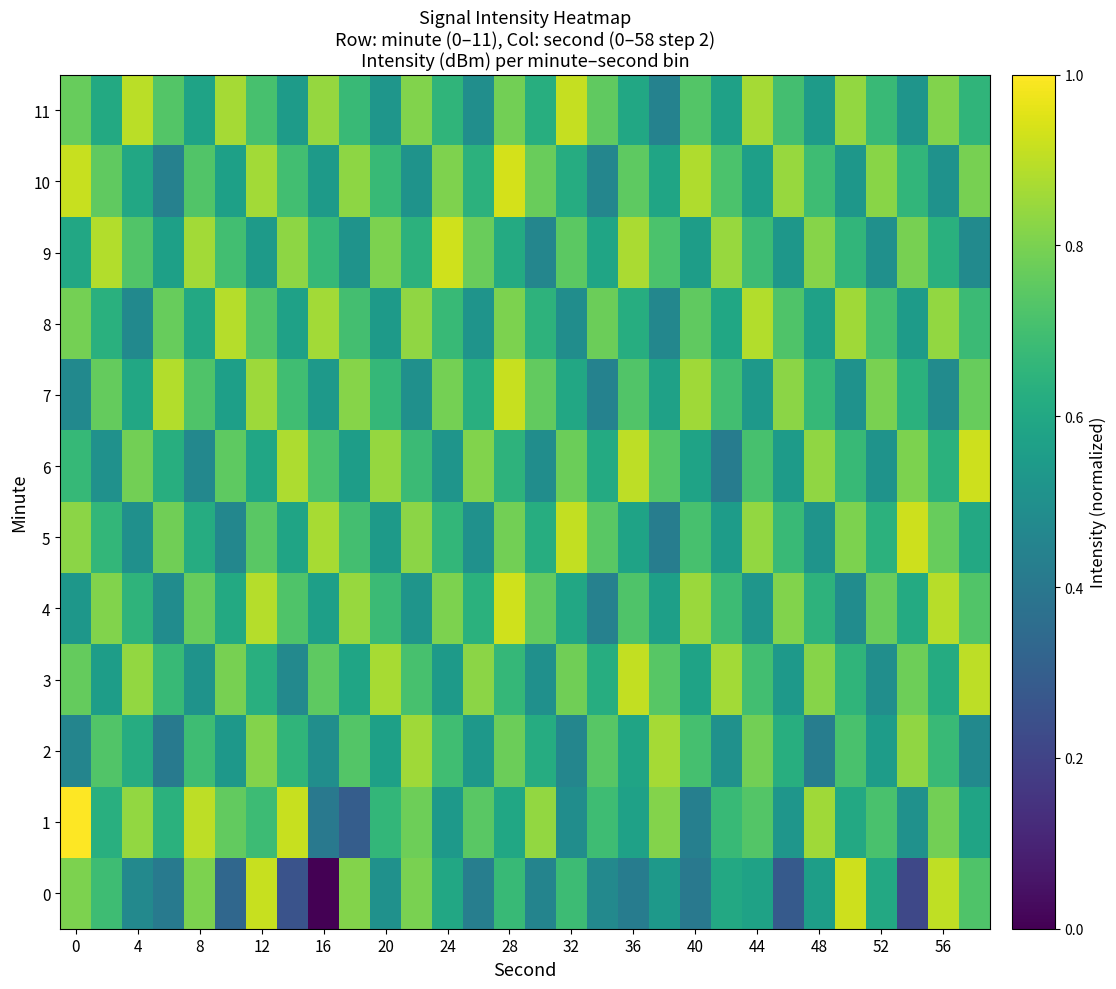

At how many categories does at least one series exceed 0?

30